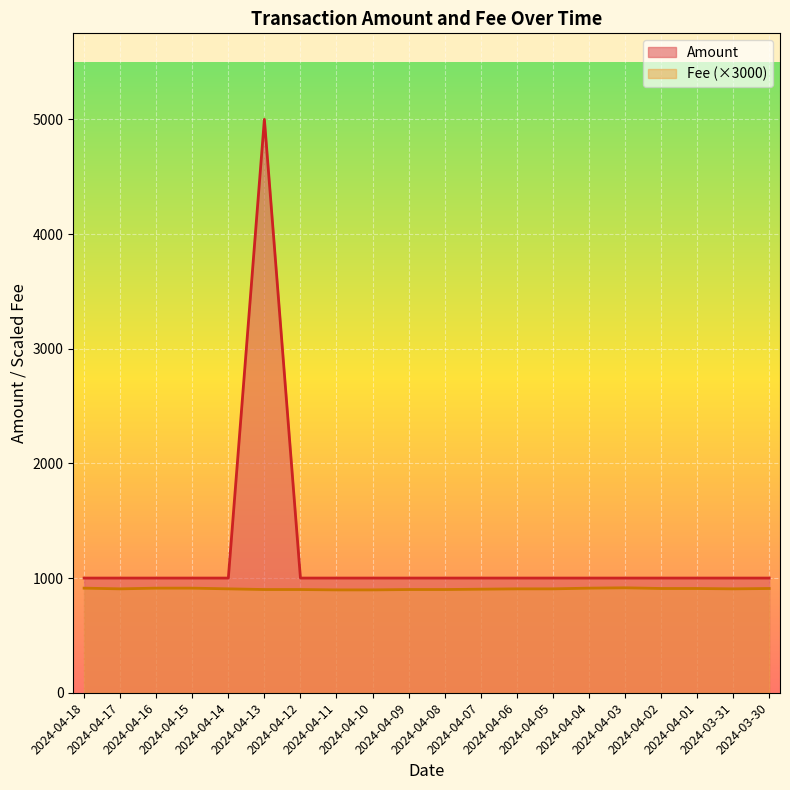

Does the chart display data point markers on the line(s)?

No